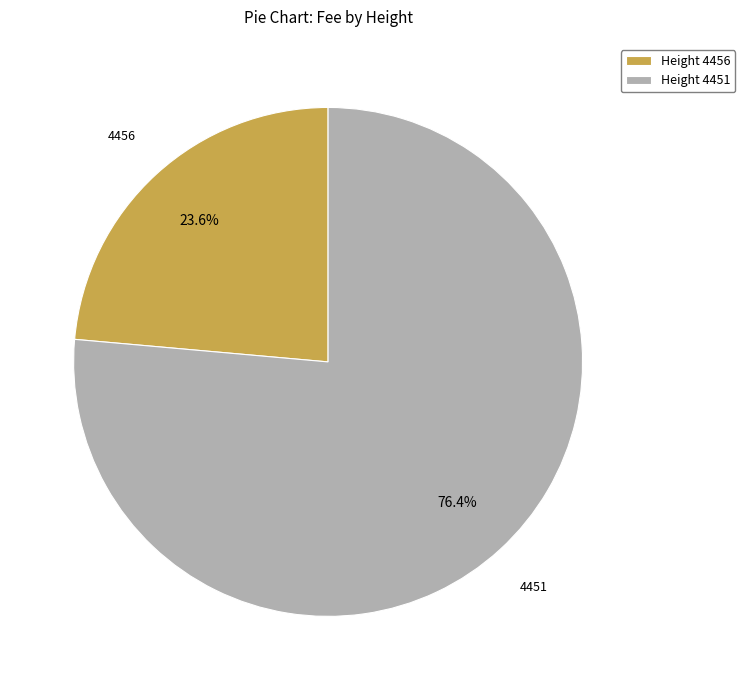

Which slice represents more than half of the pie?

Height 4451